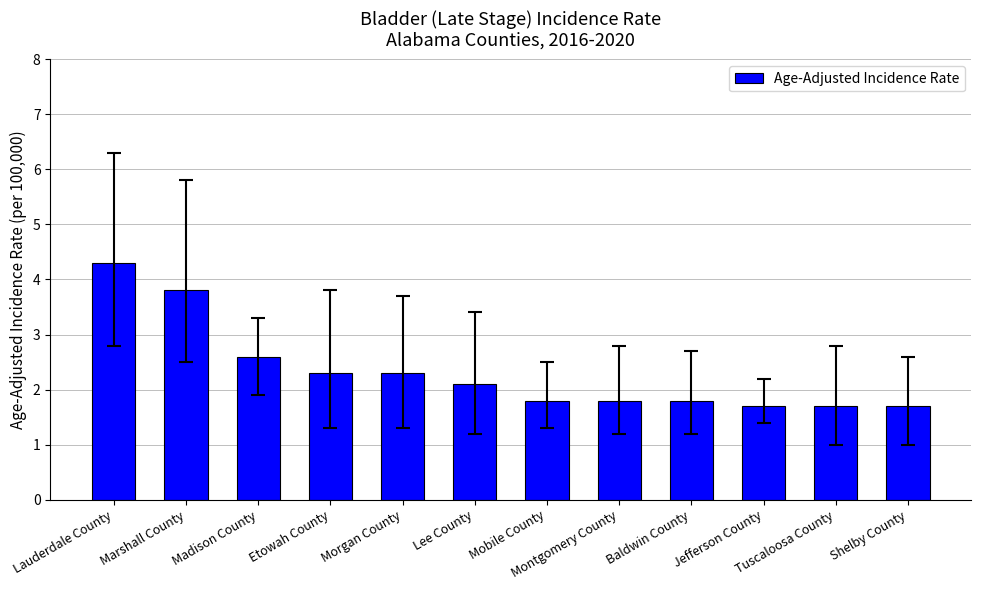

What position from the left is Morgan County?

5